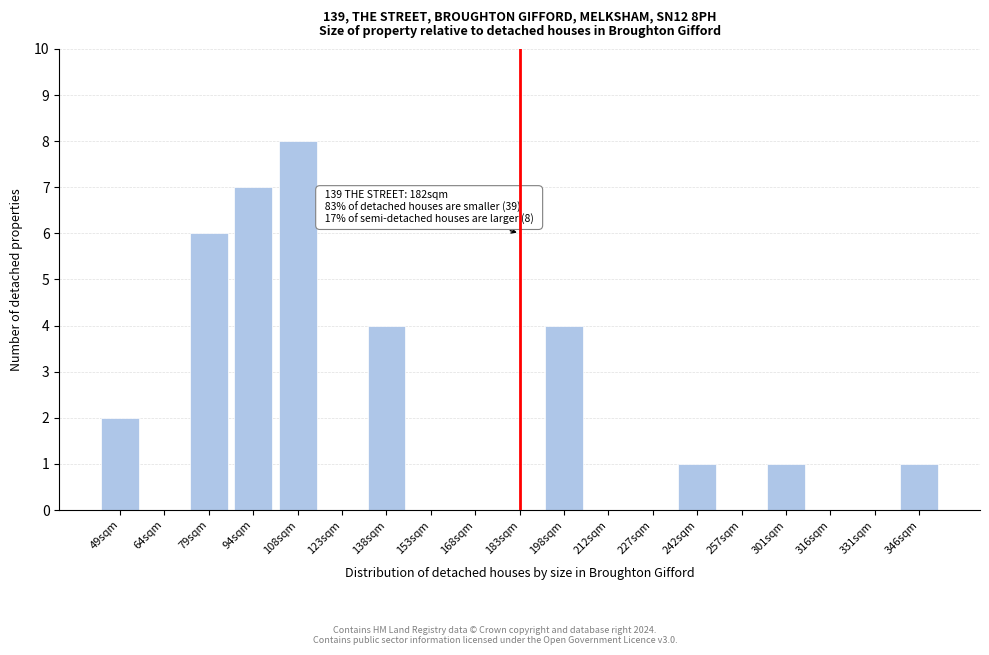

Reading left to right, what are all the values shown in this chart?

49sqm=2	64sqm=0	79sqm=6	94sqm=7	108sqm=8	123sqm=0	138sqm=4	153sqm=0	168sqm=0	183sqm=0	198sqm=4	212sqm=0	227sqm=0	242sqm=1	257sqm=0	301sqm=1	316sqm=0	331sqm=0	346sqm=1